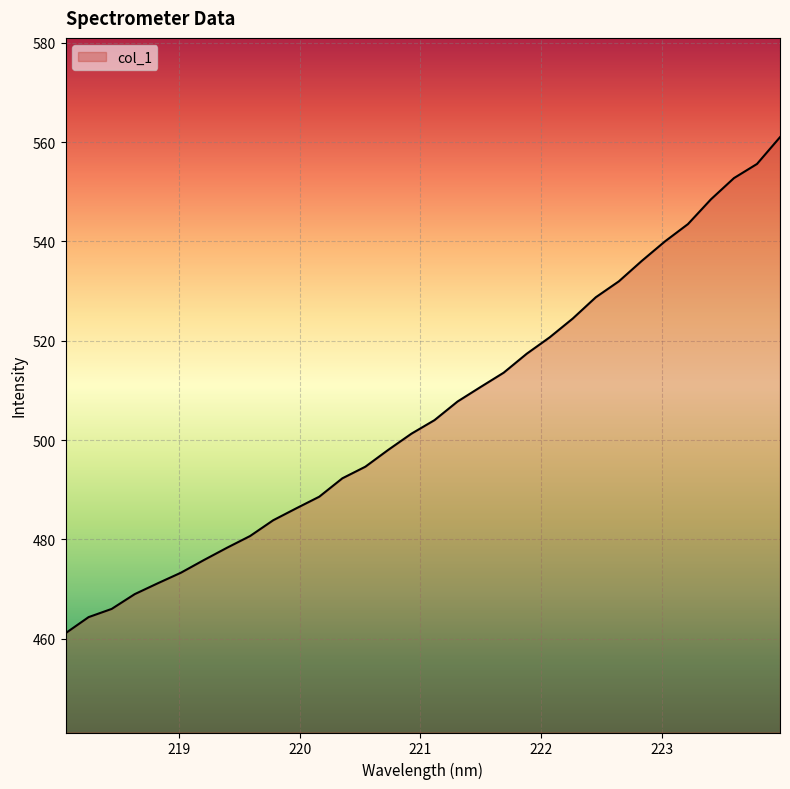

What is the minimum value shown in the chart?

461.1